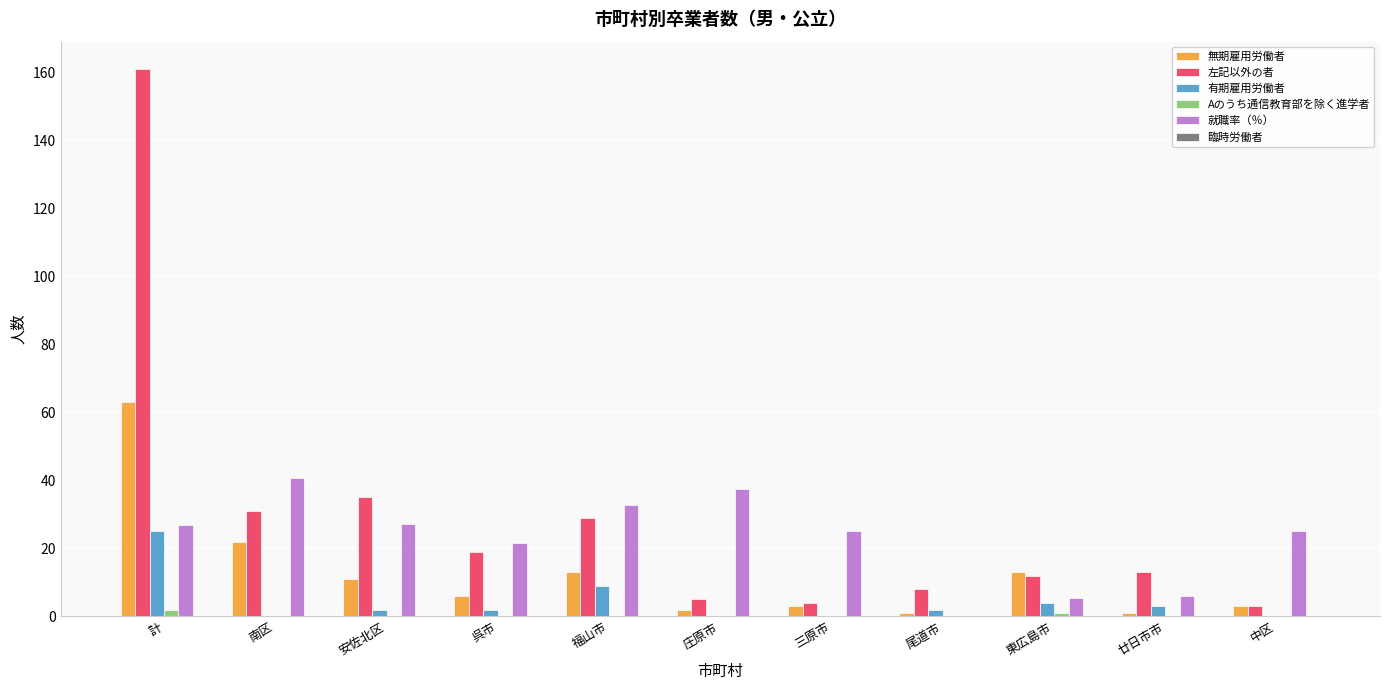

Which series changed the most between 福山市 and 三原市?

左記以外の者